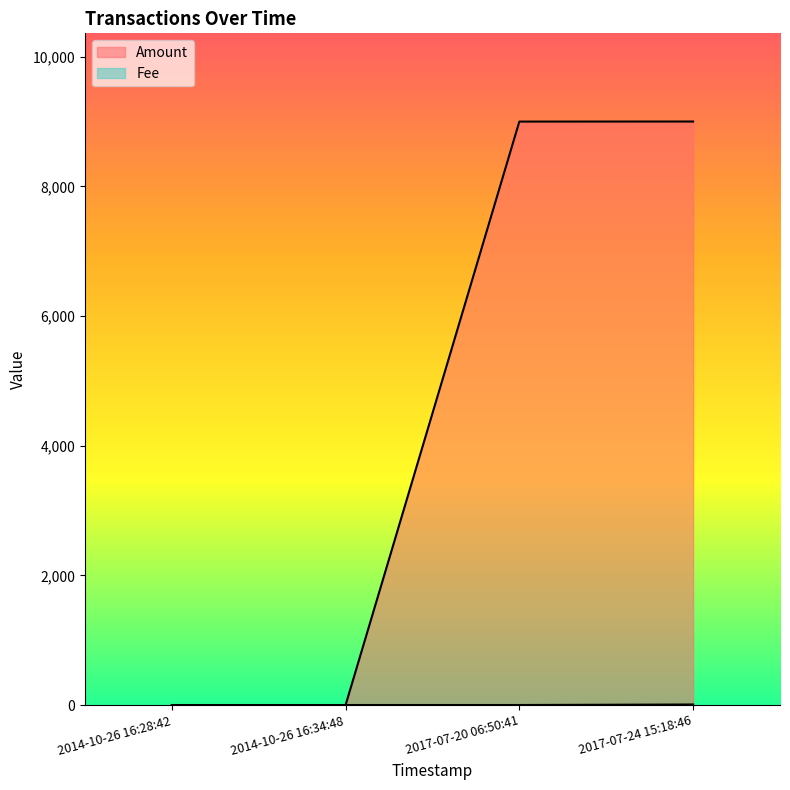

How many distinct data groups are displayed?

2